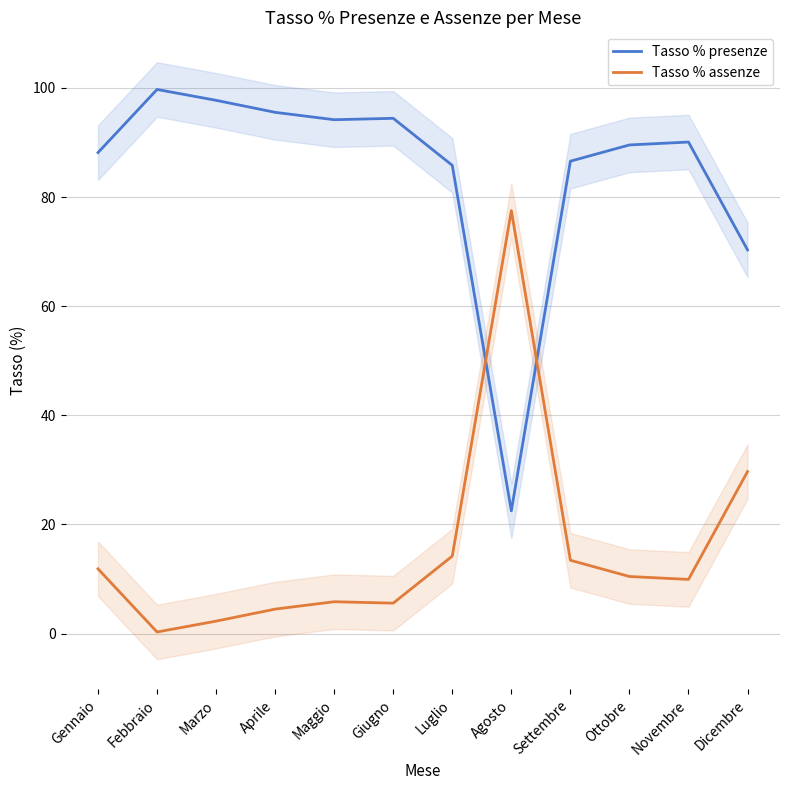

Which has a higher value, Luglio or Febbraio?

Febbraio